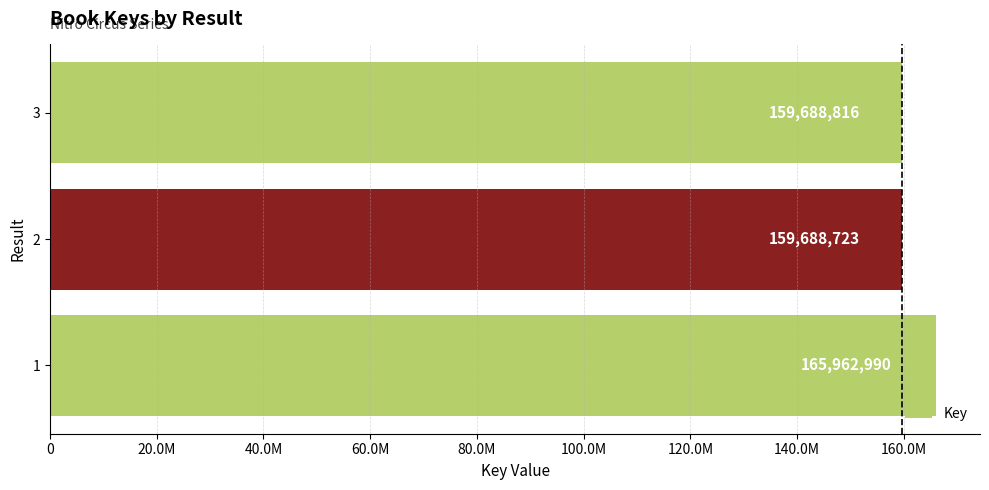

Are the bars grouped side by side (vs. stacked)?

No